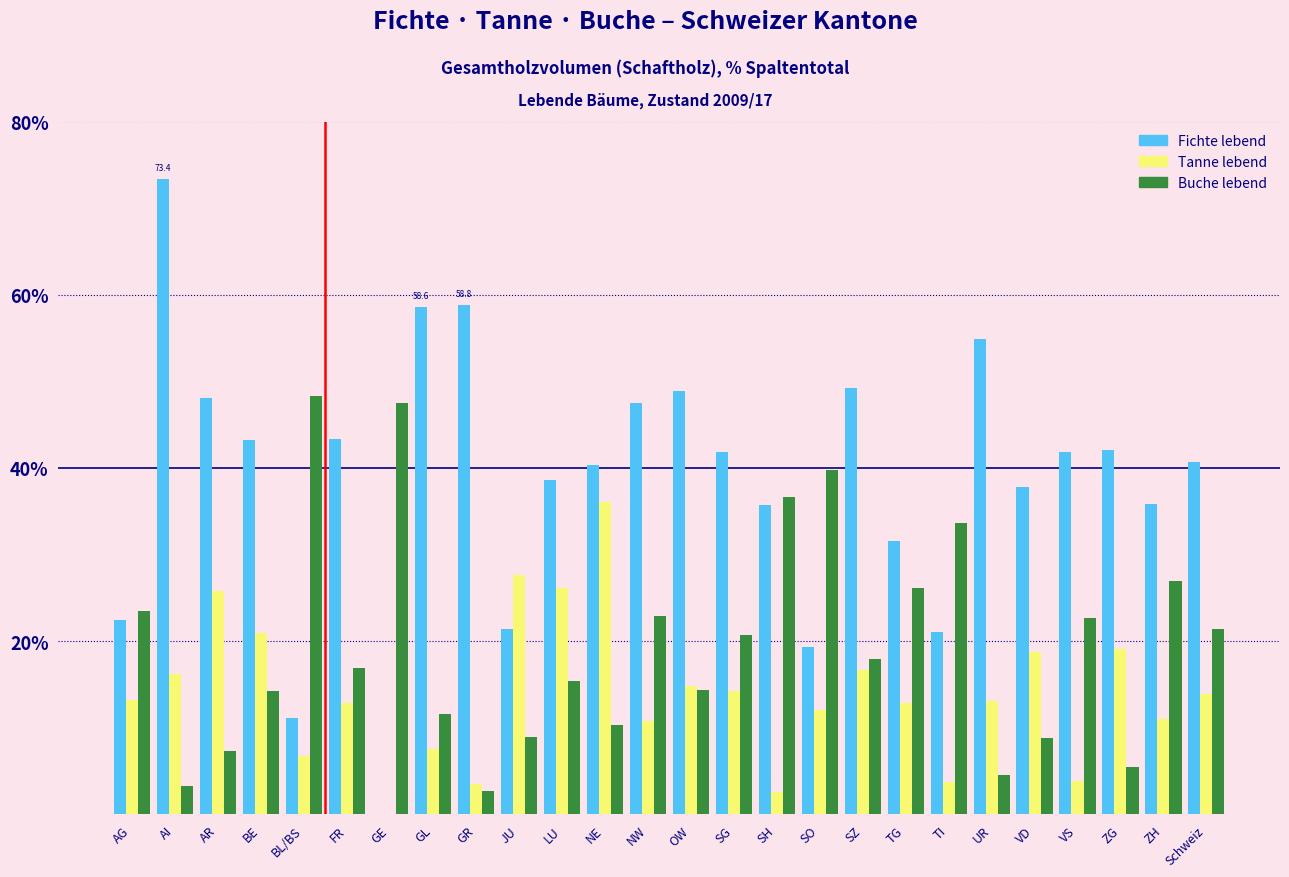

What value does the Tanne lebend series have at ZH?

11.0